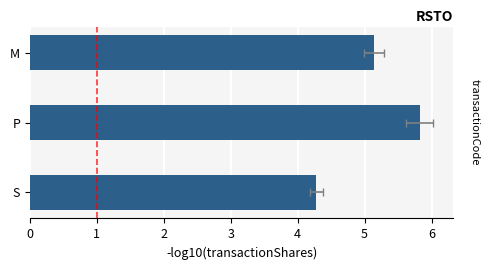

List the labels in order of value, largest first.

P, M, S